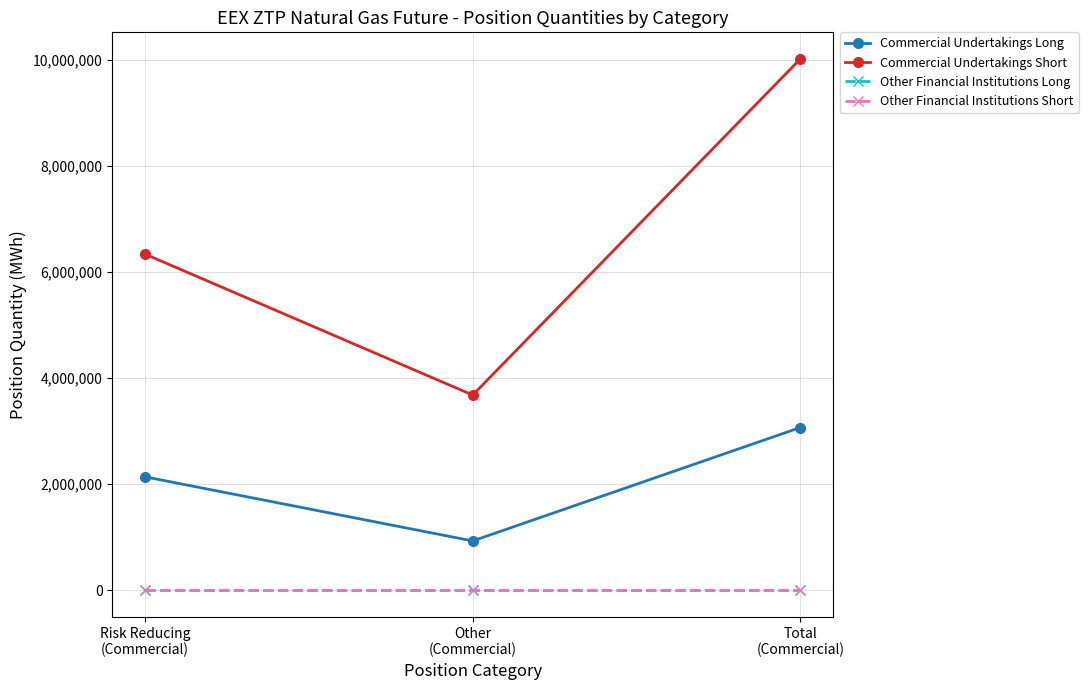

Is this an area chart (filled region under the line)?

No